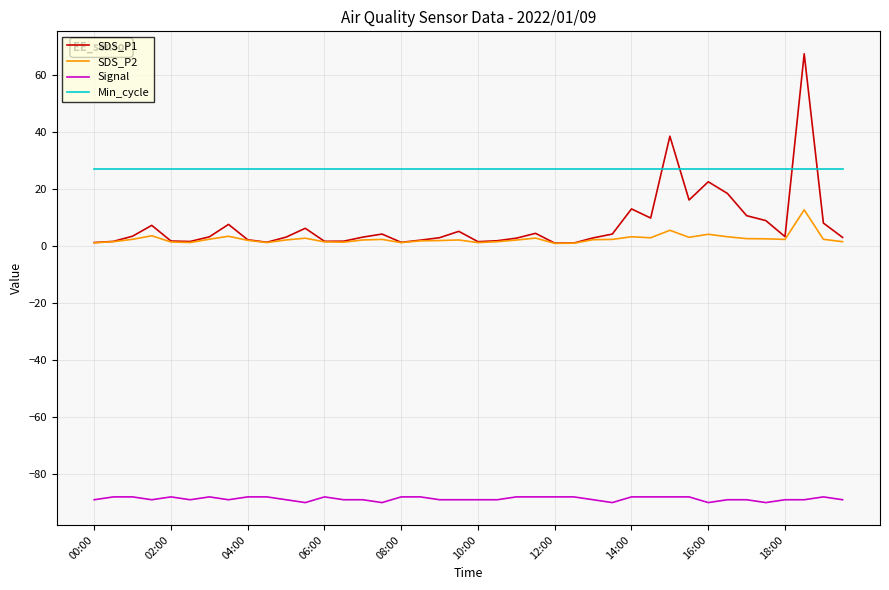

List the series in order of their peak value, lowest first.

Signal, SDS_P2, Min_cycle, SDS_P1